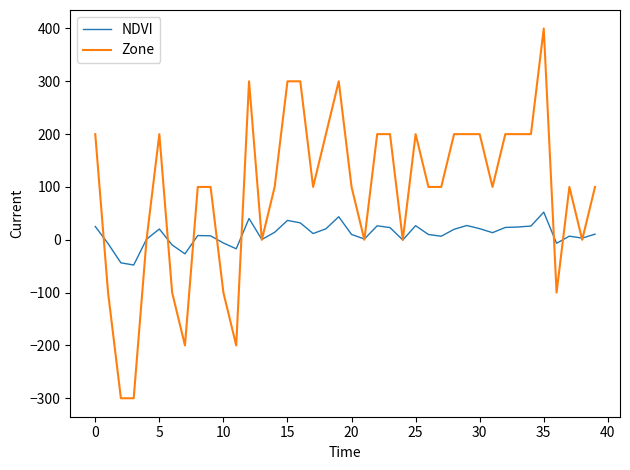

List the series in order of their peak value, lowest first.

NDVI, Zone